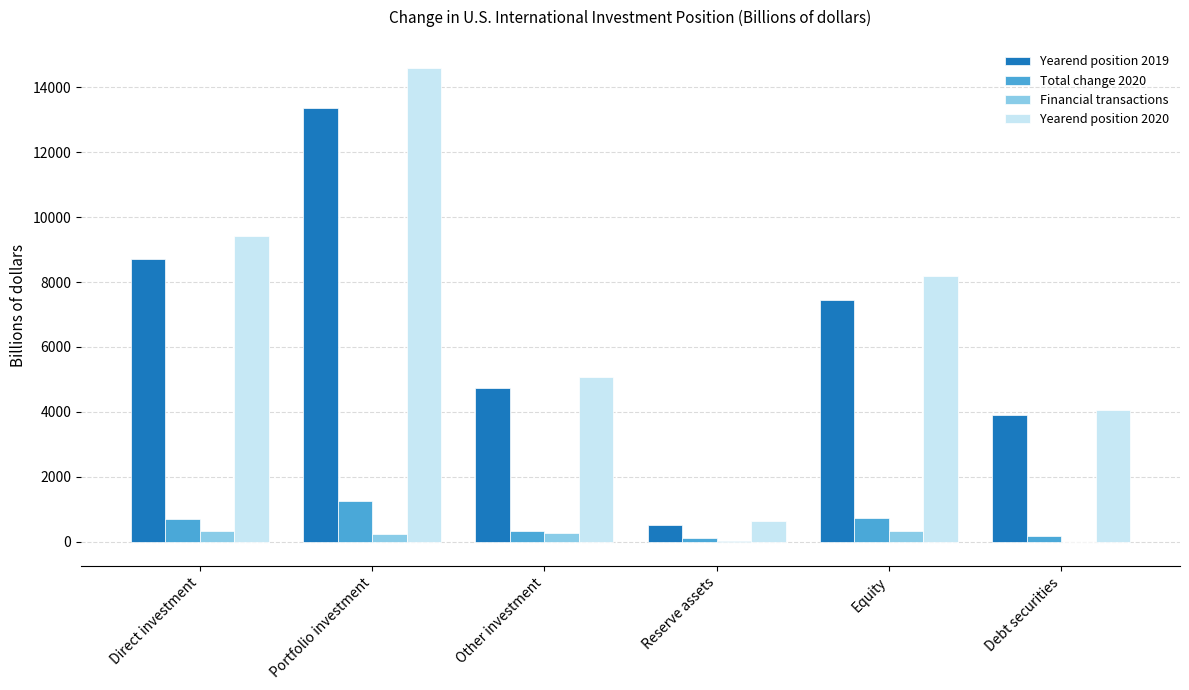

Where is Total change 2020 nearest to the value 676?

Direct investment